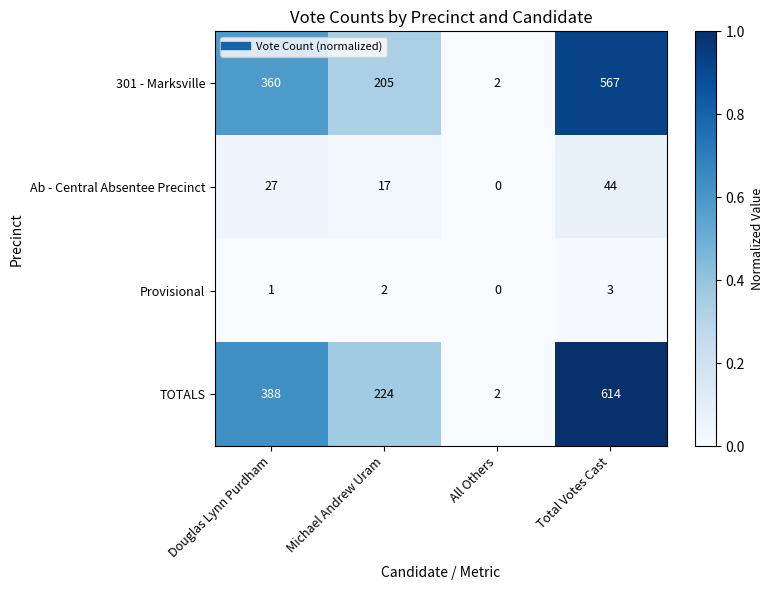

At Douglas Lynn Purdham, list the series in order from smallest to largest.

Provisional, Ab - Central Absentee Precinct, 301 - Marksville, TOTALS